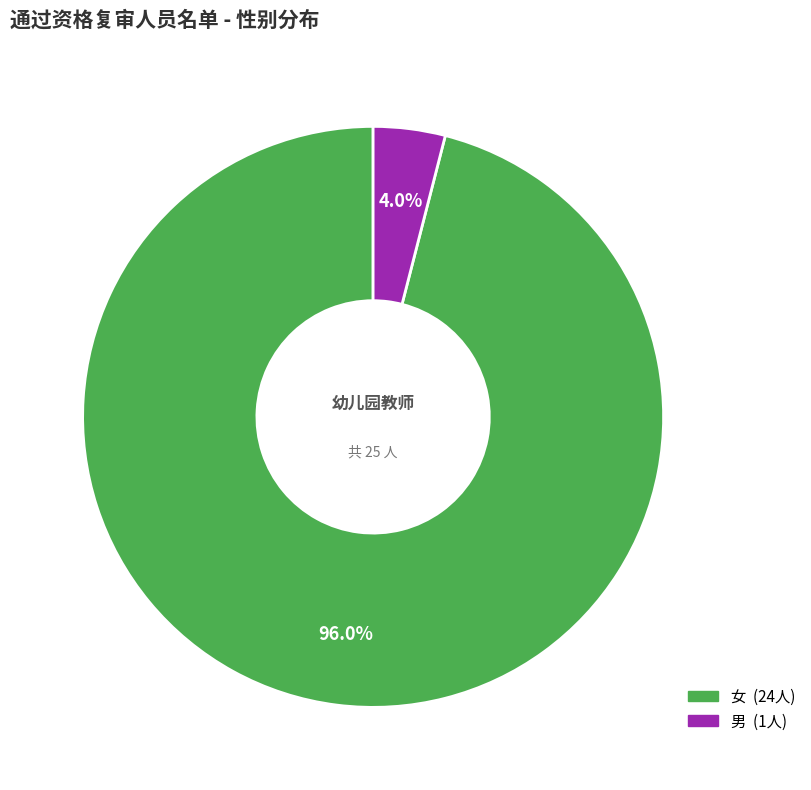

How many segments does this pie chart have?

2